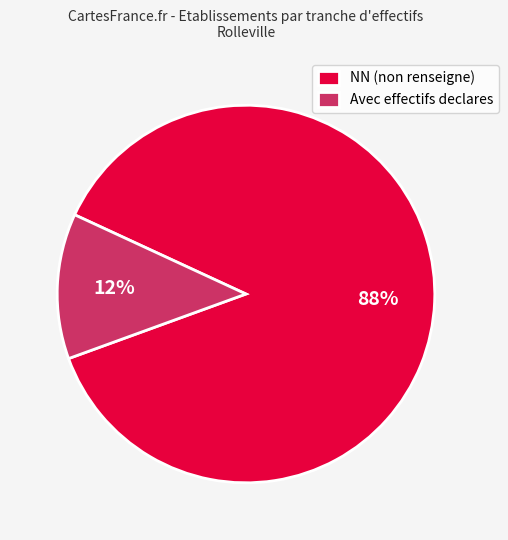

What is the majority slice?

NN (non renseigne)